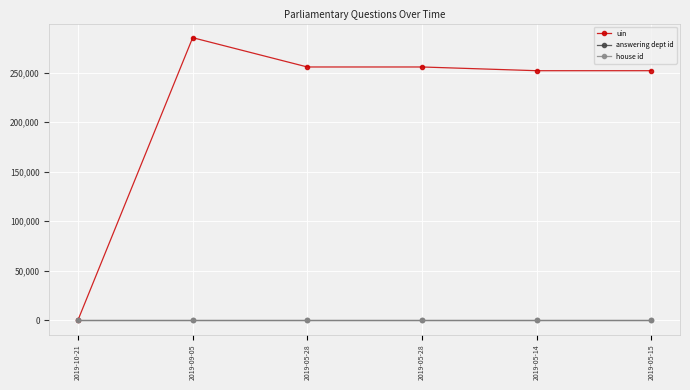

How many data points in uin are less than 255648?

3